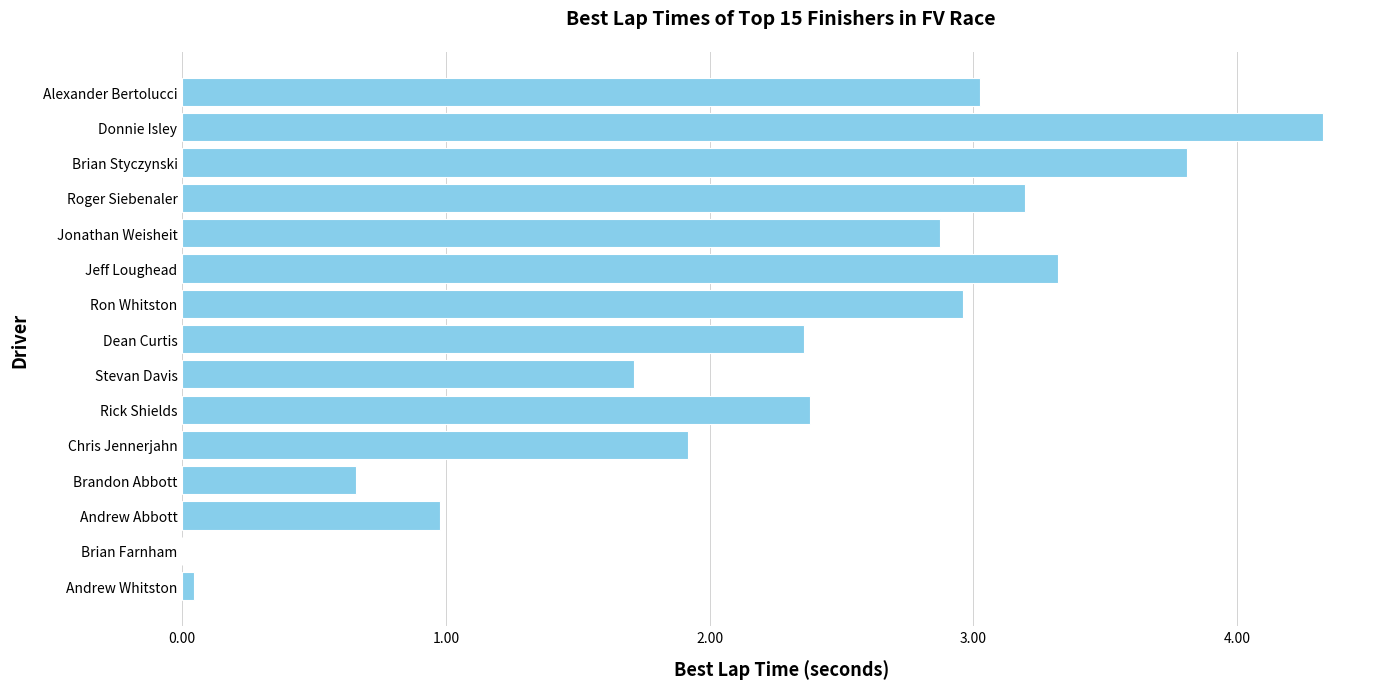

At which label is the value closest to 2?

Chris Jennerjahn